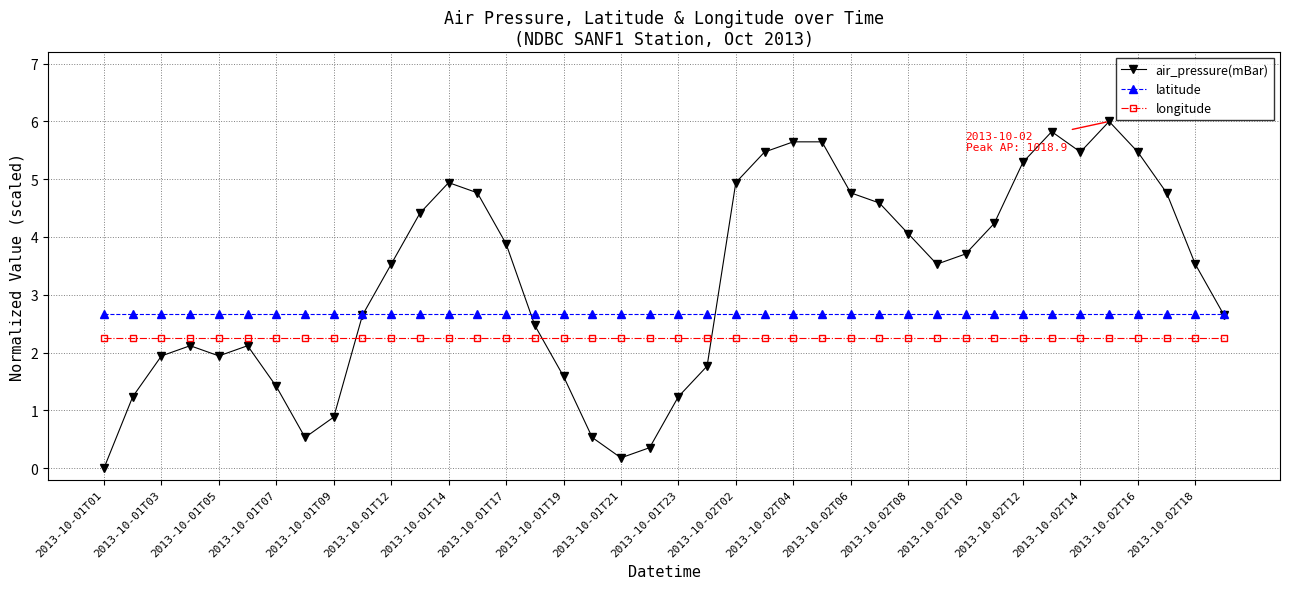

True or false: latitude and longitude cross at least once.

False